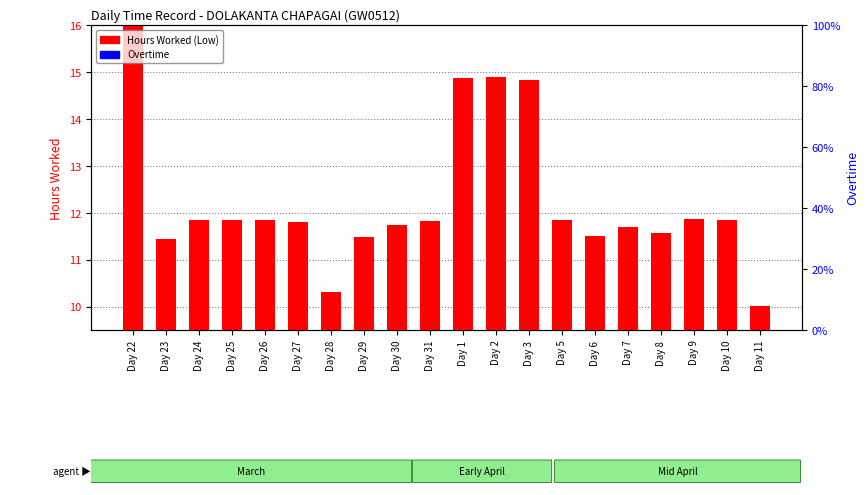

Are the bars horizontal?

No